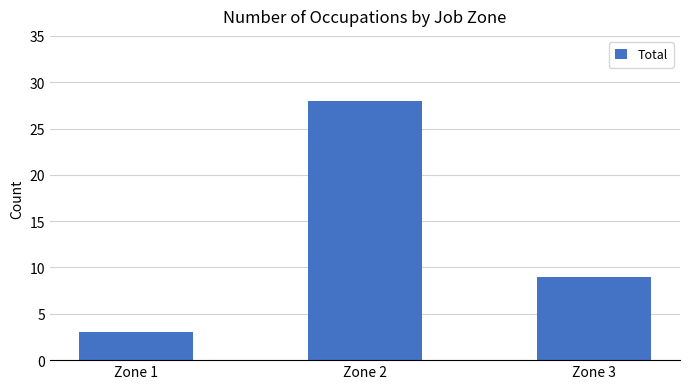

List the labels in order of value, smallest first.

Zone 1, Zone 3, Zone 2